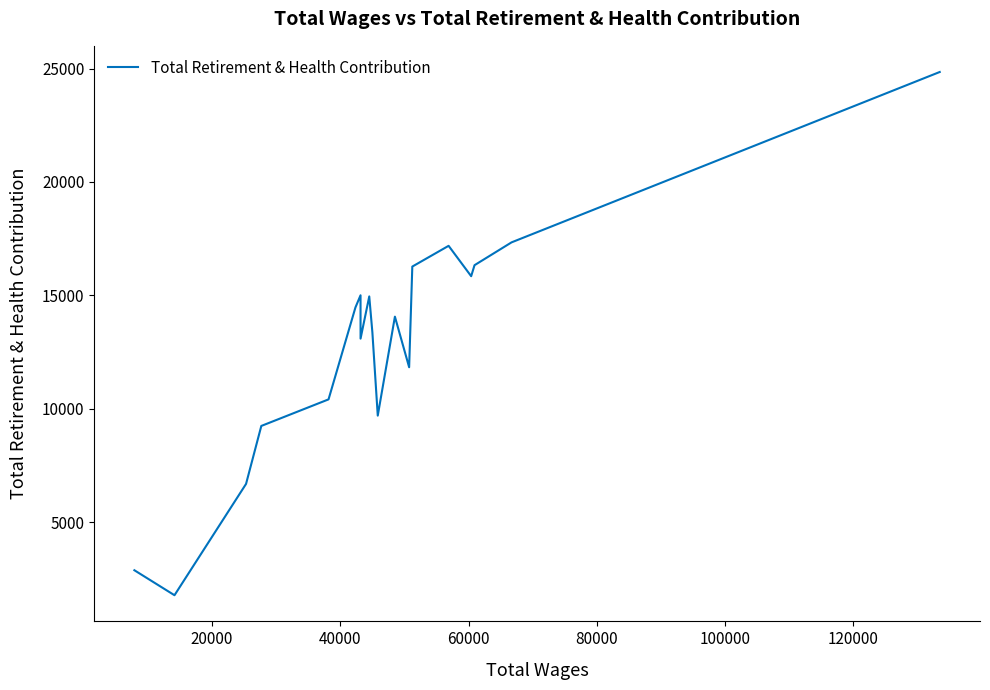

Is this an area chart (filled region under the line)?

No